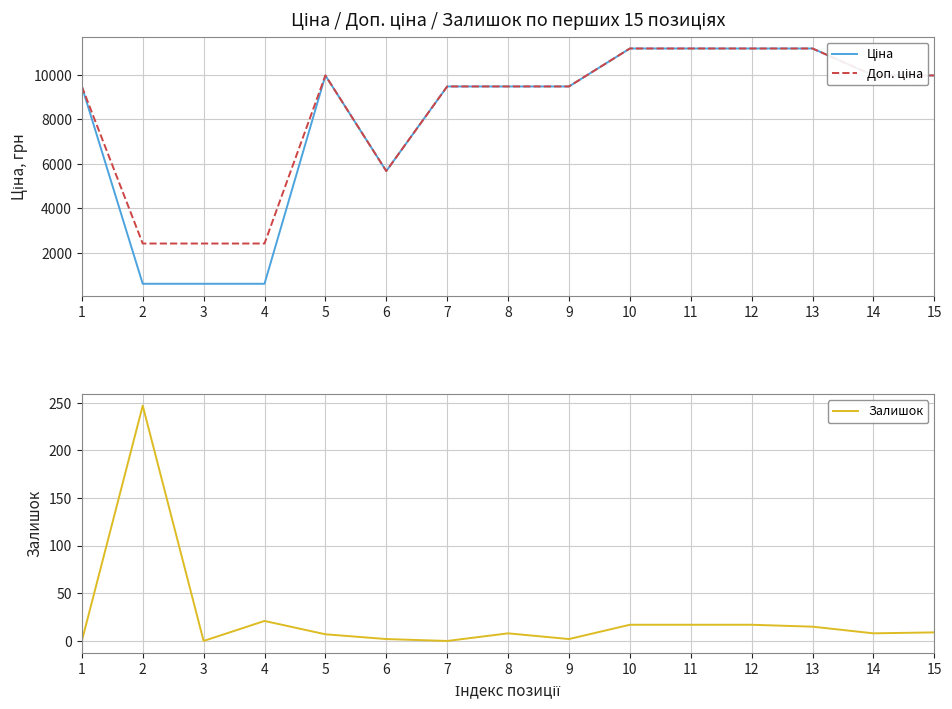

In Ціна, how many points are lower than both neighbors (excluding endpoints)?

1